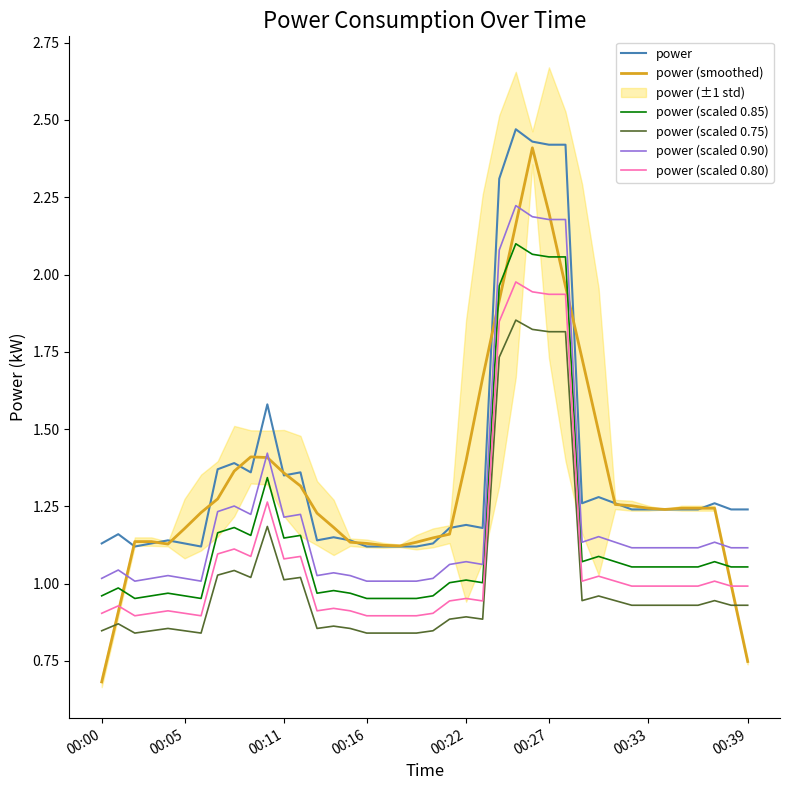

True or false: power (scaled 0.75) has a value of 0.8 at 18.

True